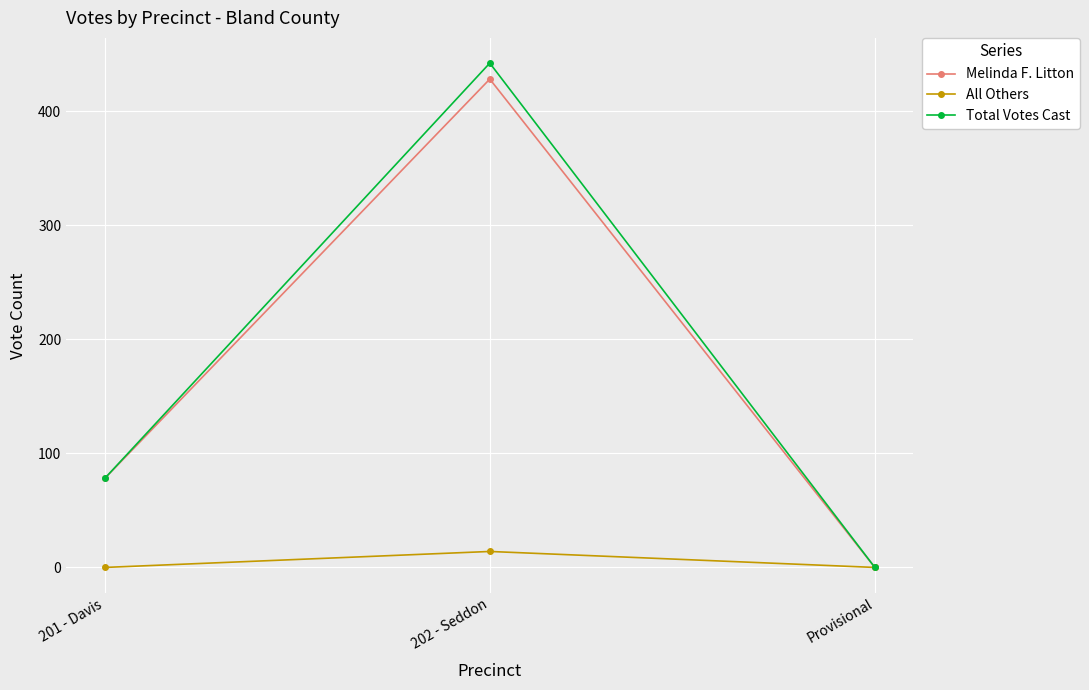

How many Melinda F. Litton values are between 0 and 428?

3